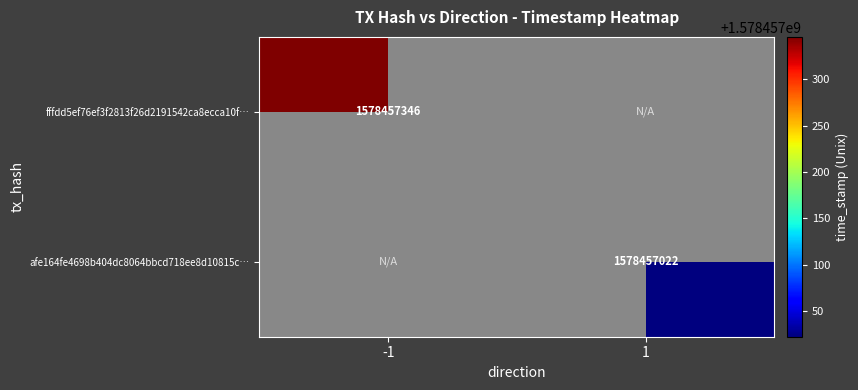

The afe164fe4698b404dc8064bbcd718ee8d10815c… series shows 2613469888 at 1. True or false?

False